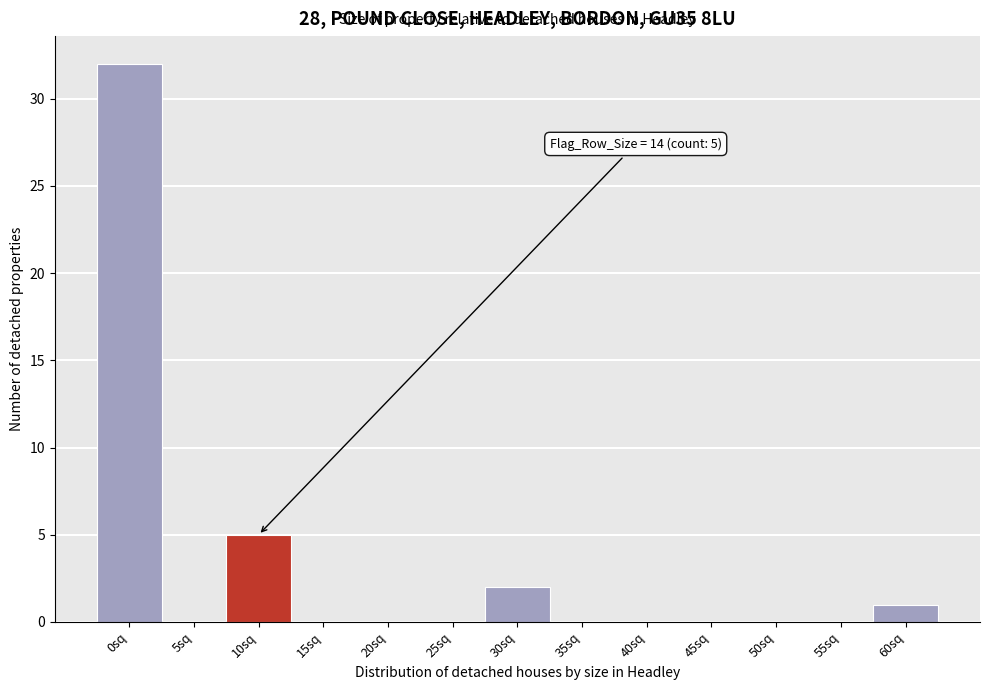

Reading left to right, extract all data points from this chart.

0sq=32	5sq=0	10sq=5	15sq=0	20sq=0	25sq=0	30sq=2	35sq=0	40sq=0	45sq=0	50sq=0	55sq=0	60sq=1